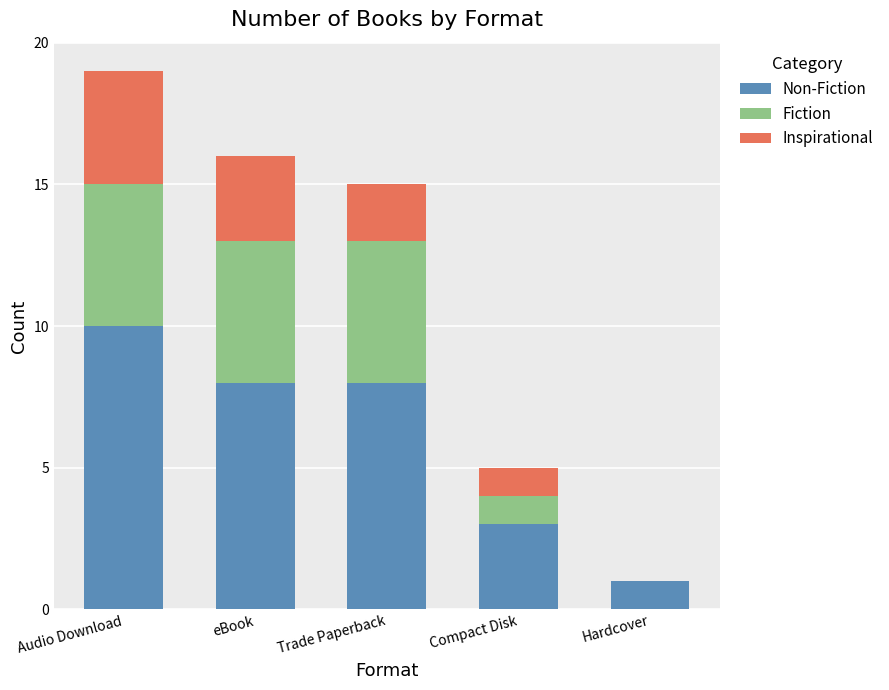

At which category is the sum across all series the highest?

Audio Download